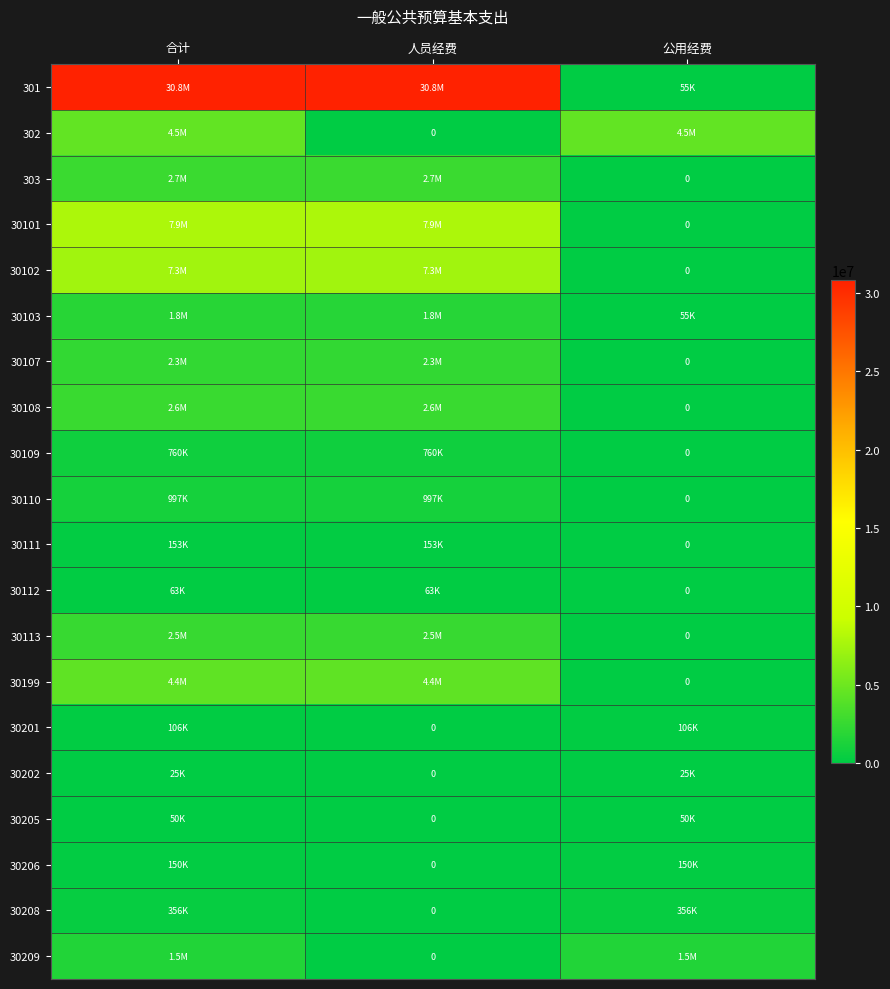

Which series has the largest total across all categories?

301